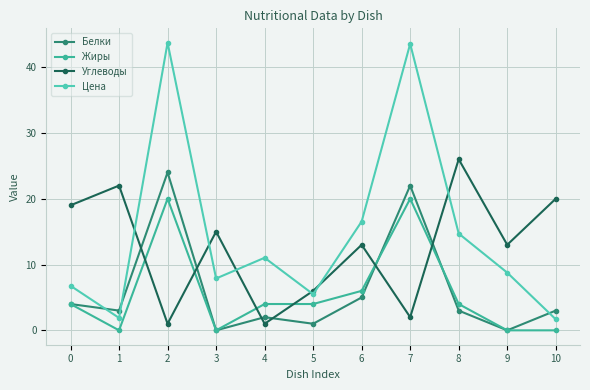

What is the value of the Цена point at the 4th from the left?

7.9